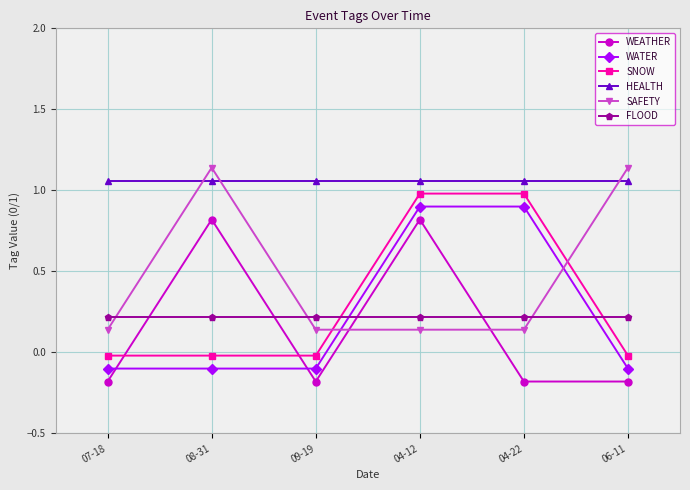

What is the sum of the FLOOD values at 07-18 and 09-19?

0.4